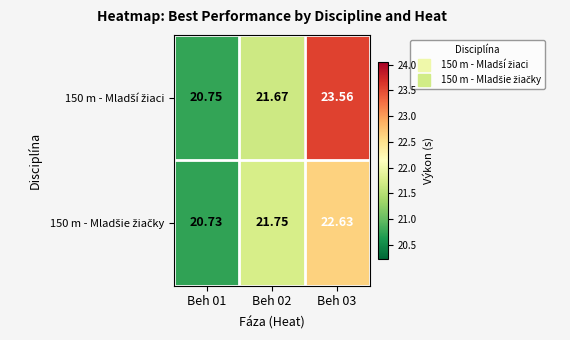

What is the total value across all series at Beh 03?

46.2